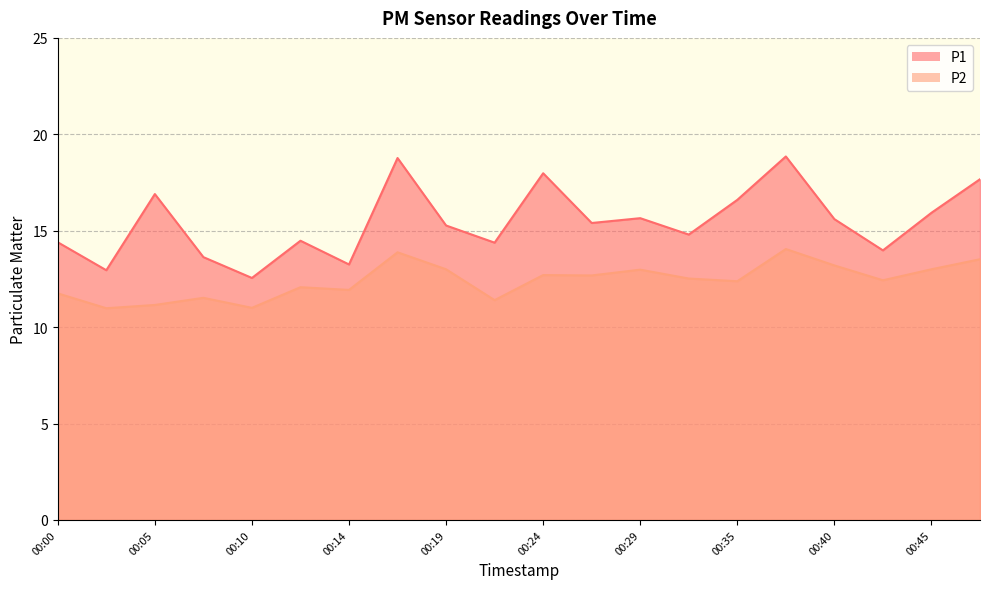

True or false: P2 has a value of 21.6 at 00:24.

False